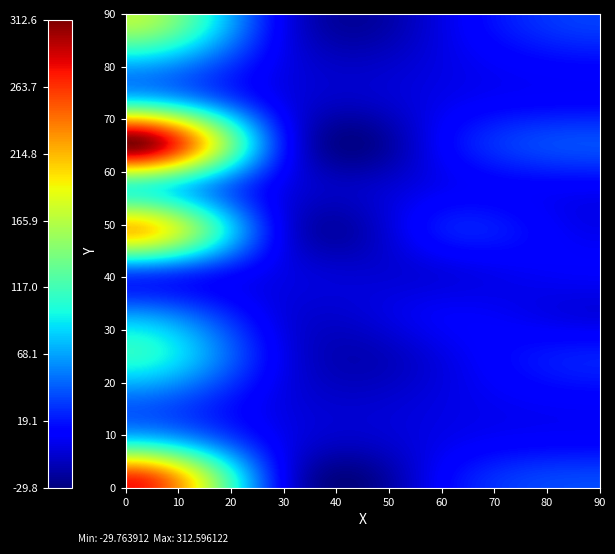

At how many categories does at least one series exceed 44?

1